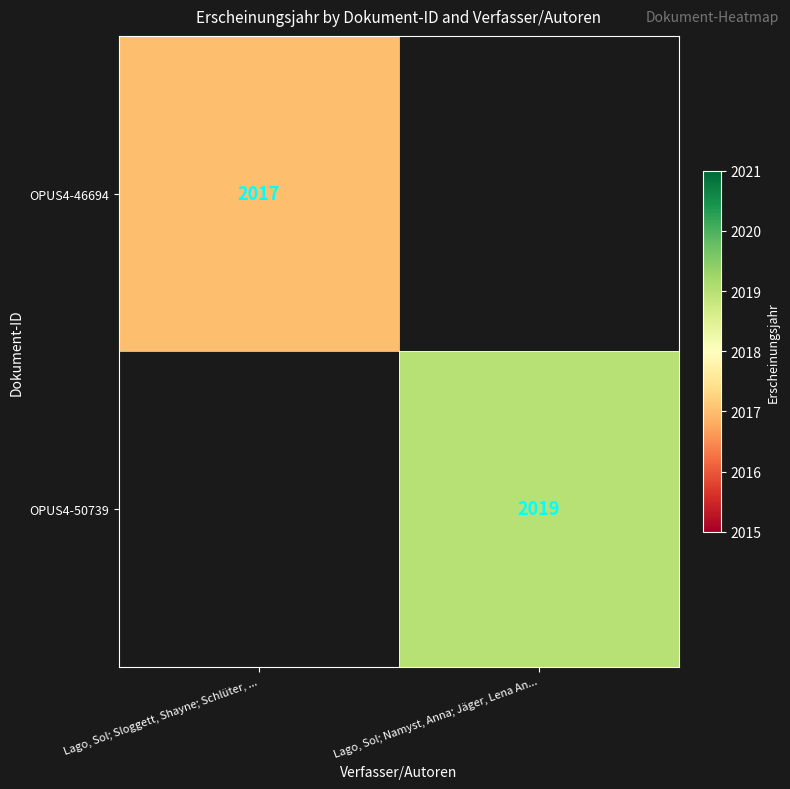

The OPUS4-46694 series shows 2017 at Lago, Sol; Sloggett, Shayne; Schlüter, .... True or false?

True